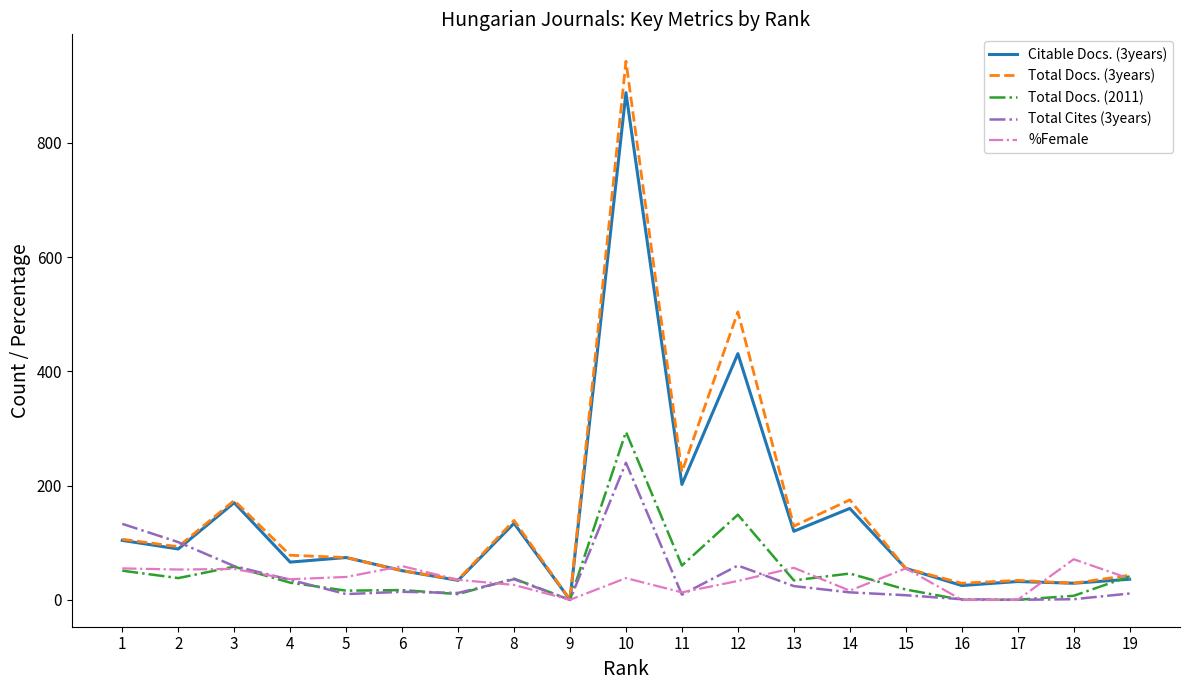

Which series has the largest range (max minus min)?

Total Docs. (3years)